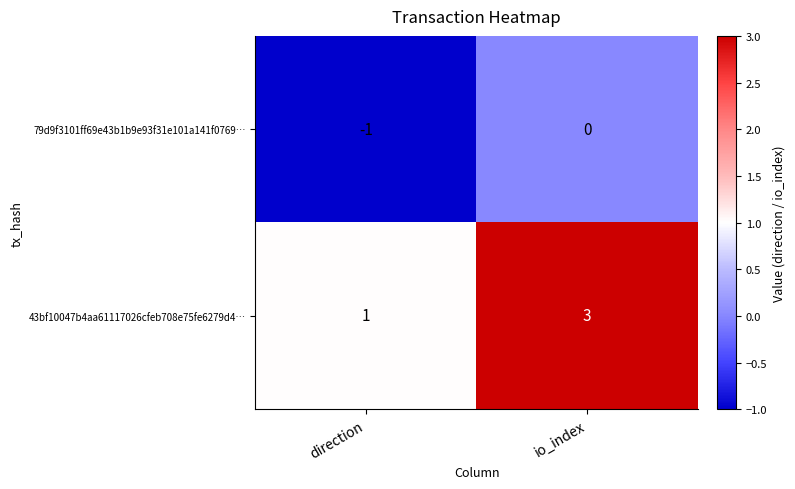

Reading left to right, what are all the values shown in this chart?

79d9f3101ff69e43b1b9e93f31e101a141f0769…: -1	0
43bf10047b4aa61117026cfeb708e75fe6279d4…: 1	3